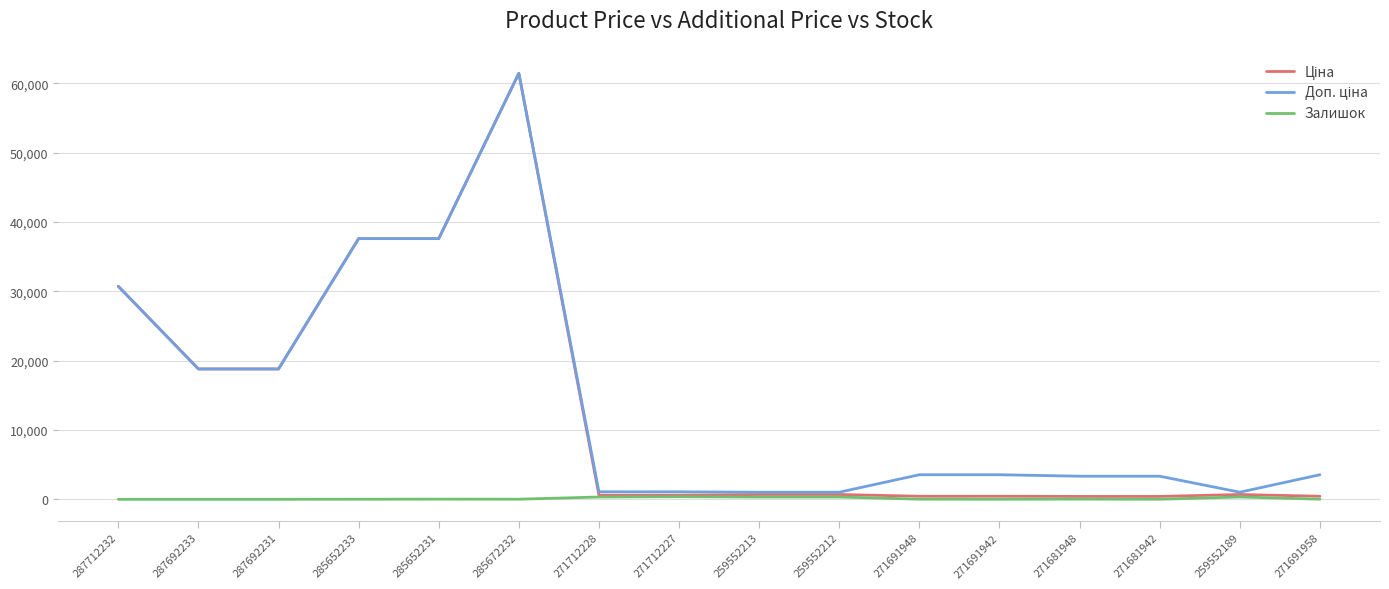

Which category has the highest value across all series?

285672232